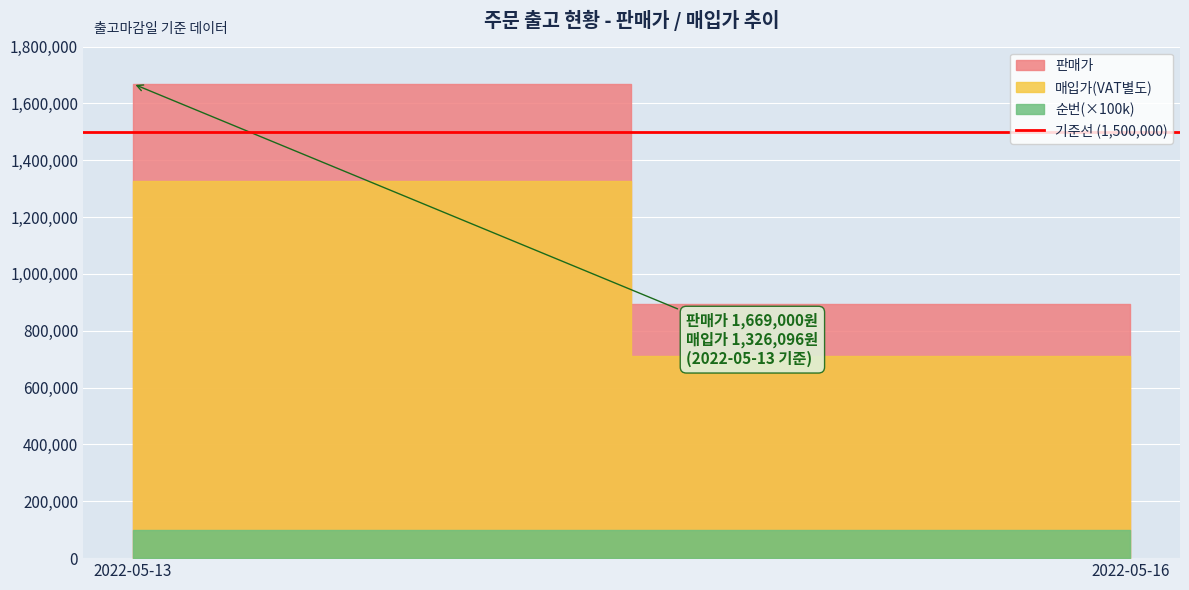

Which series has the widest spread of values?

판매가